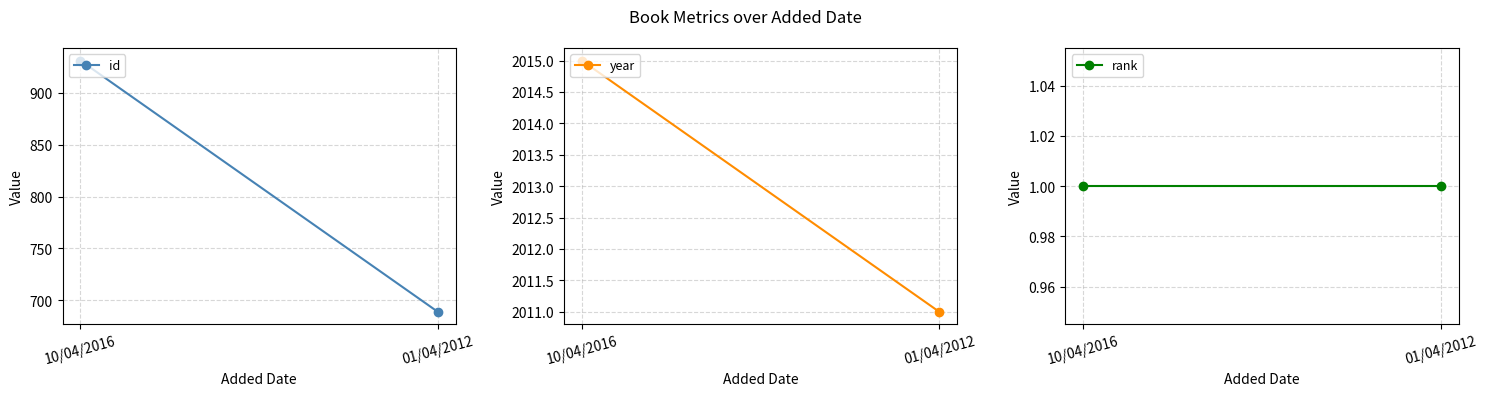

What are all the series names shown in the legend?

id, year, rank